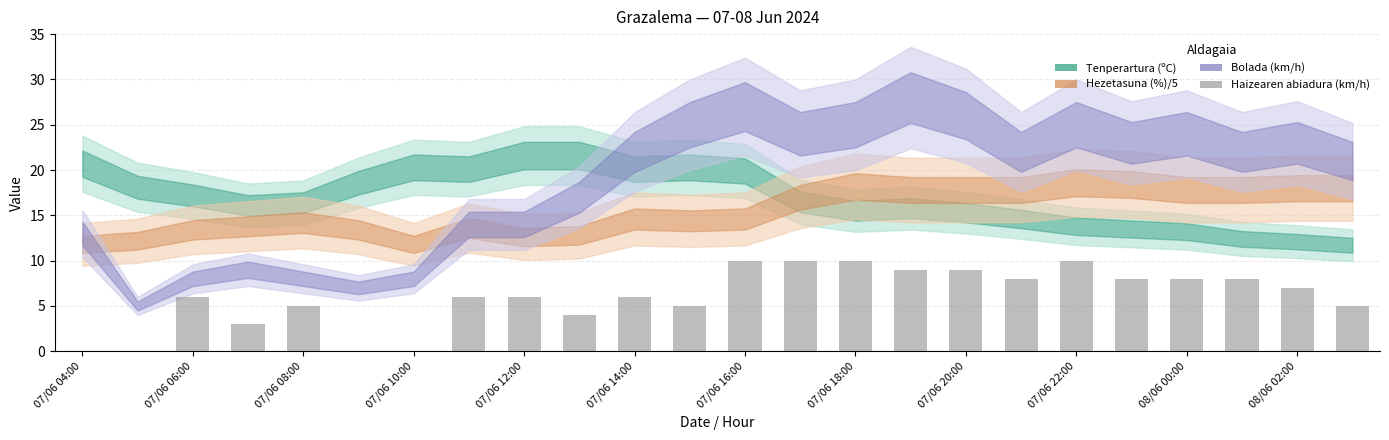

What is the sum of all values?

143